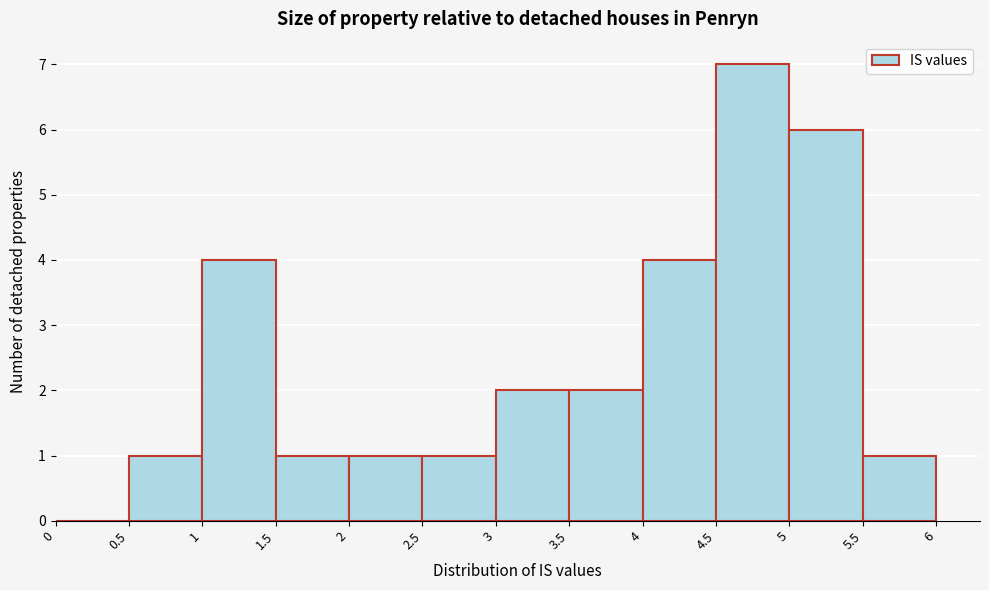

What is the height of the bar covering 1 to 1.5 on the x-axis? The values are not printed on the chart, so give them approximately, as read against the axis.

4